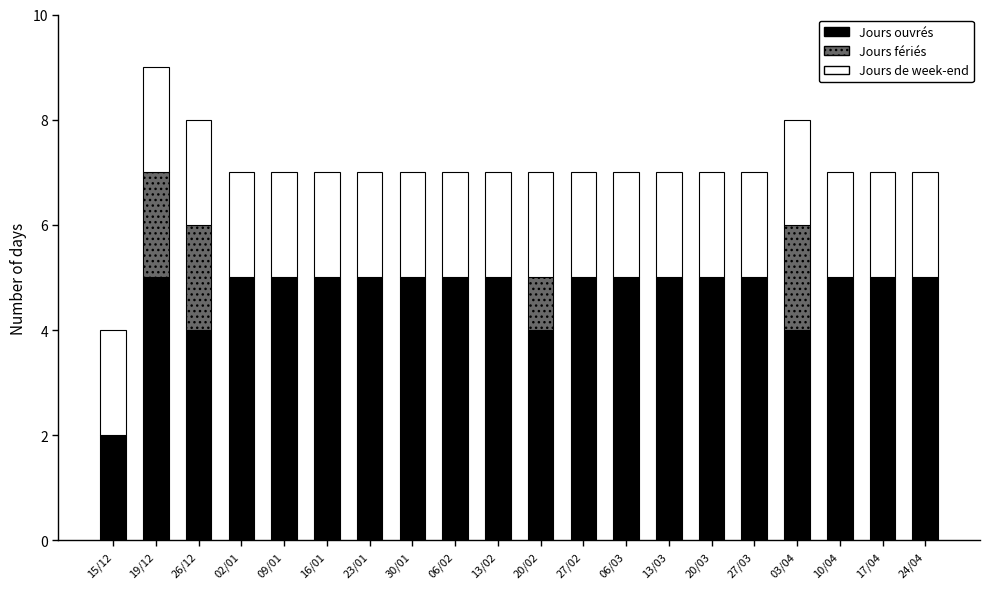

At which category is the sum across all series the highest?

19/12